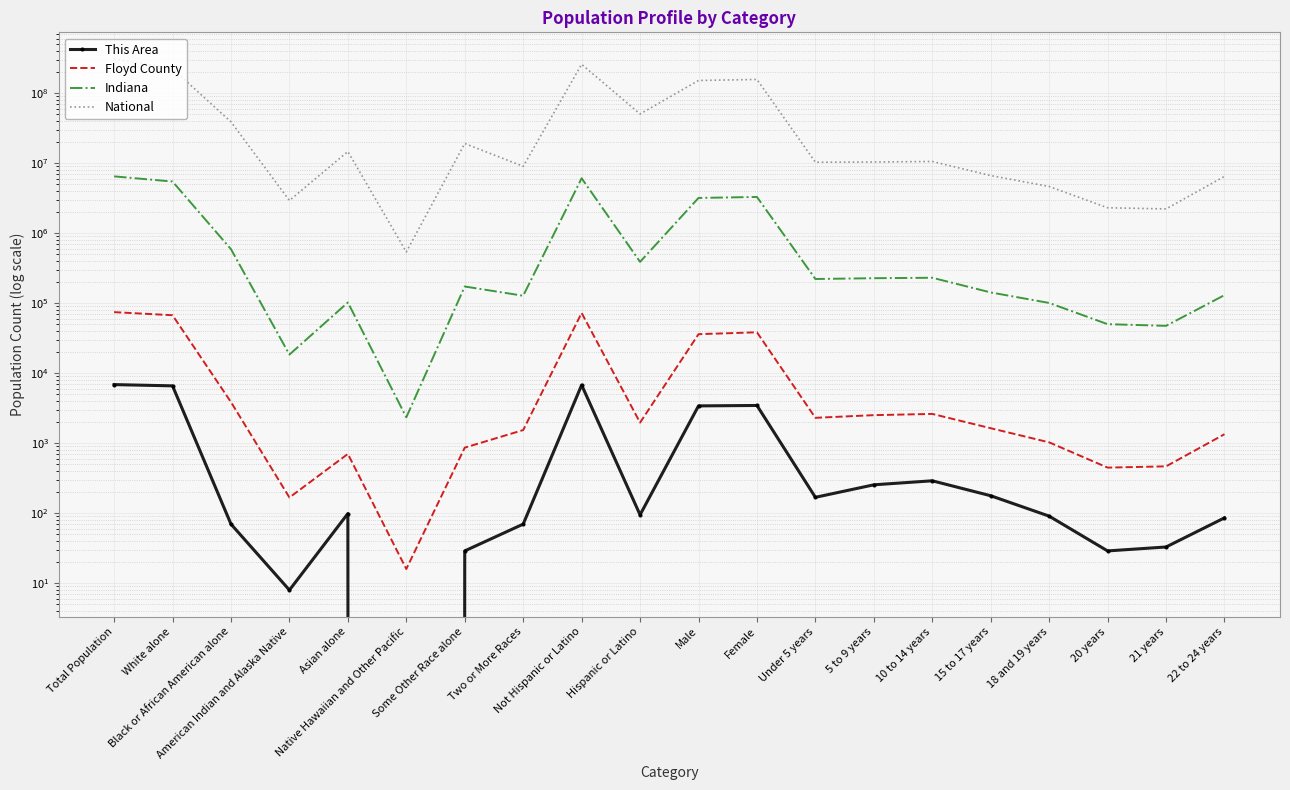

True or false: This Area has a value of -4314 at Native Hawaiian and Other Pacific.

False